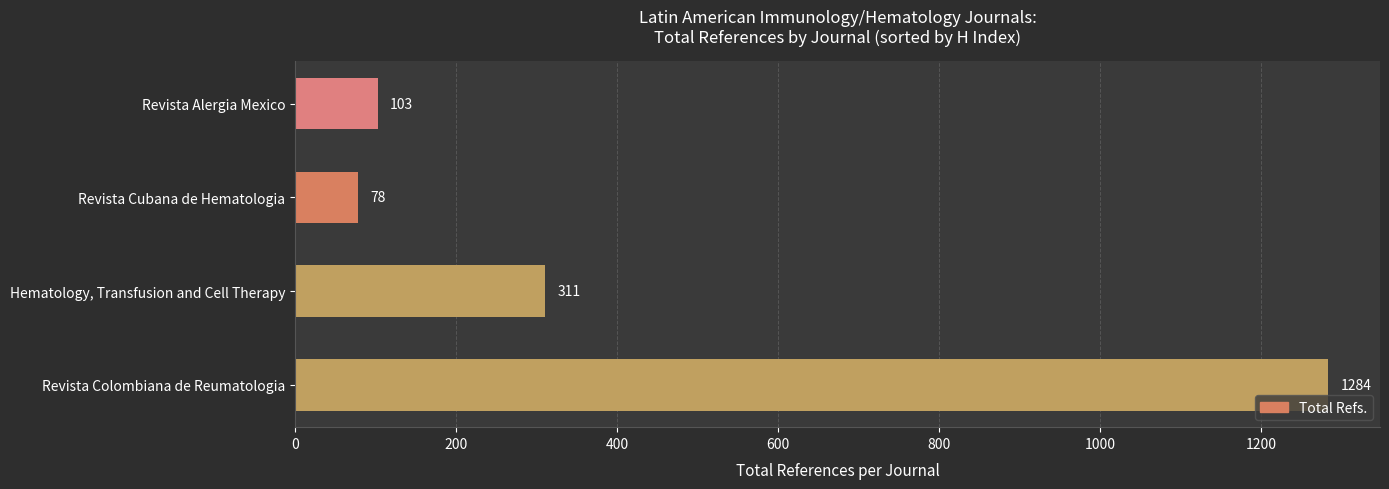

Where is the data nearest to the value 681?

Hematology, Transfusion and Cell Therapy